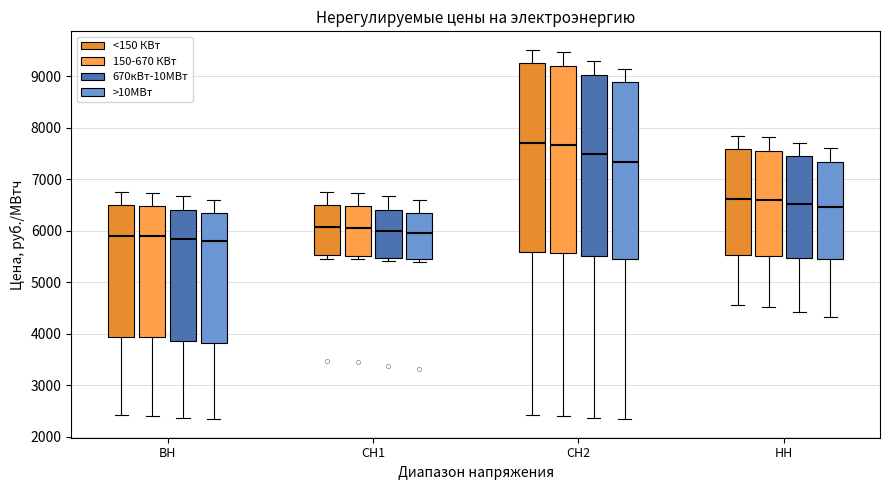

Reading left to right, transcribe this box plot: for each box, give where its median line is, the range the box spans, and where its two whiskers end, as read against the y-axis. The values are not printed on the chart, so give them approximately, as read against the axis.

ВН (<150 КВт): median 5900, box 3900 to 6500, whiskers 2400 to 6800
ВН (150-670 КВт): median 5900, box 3900 to 6500, whiskers 2400 to 6700
ВН (670кВт-10МВт): median 5800, box 3900 to 6400, whiskers 2400 to 6700
ВН (>10МВт): median 5800, box 3800 to 6300, whiskers 2300 to 6600
СН1 (<150 КВт): median 6100, box 5500 to 6500, whiskers 5500 (just below the box's lower edge) to 6800
СН1 (150-670 КВт): median 6100, box 5500 to 6500, whiskers 5400 to 6700
СН1 (670кВт-10МВт): median 6000, box 5500 to 6400, whiskers 5400 to 6700
СН1 (>10МВт): median 6000, box 5400 to 6300, whiskers 5400 (just below the box's lower edge) to 6600
СН2 (<150 КВт): median 7700, box 5600 to 9300, whiskers 2400 to 9500
СН2 (150-670 КВт): median 7700, box 5600 to 9200, whiskers 2400 to 9500
СН2 (670кВт-10МВт): median 7500, box 5500 to 9000, whiskers 2400 to 9300
СН2 (>10МВт): median 7300, box 5400 to 8900, whiskers 2300 to 9100
НН (<150 КВт): median 6600, box 5500 to 7600, whiskers 4600 to 7900
НН (150-670 КВт): median 6600, box 5500 to 7600, whiskers 4500 to 7800
НН (670кВт-10МВт): median 6500, box 5500 to 7400, whiskers 4400 to 7700
НН (>10МВт): median 6500, box 5400 to 7300, whiskers 4300 to 7600